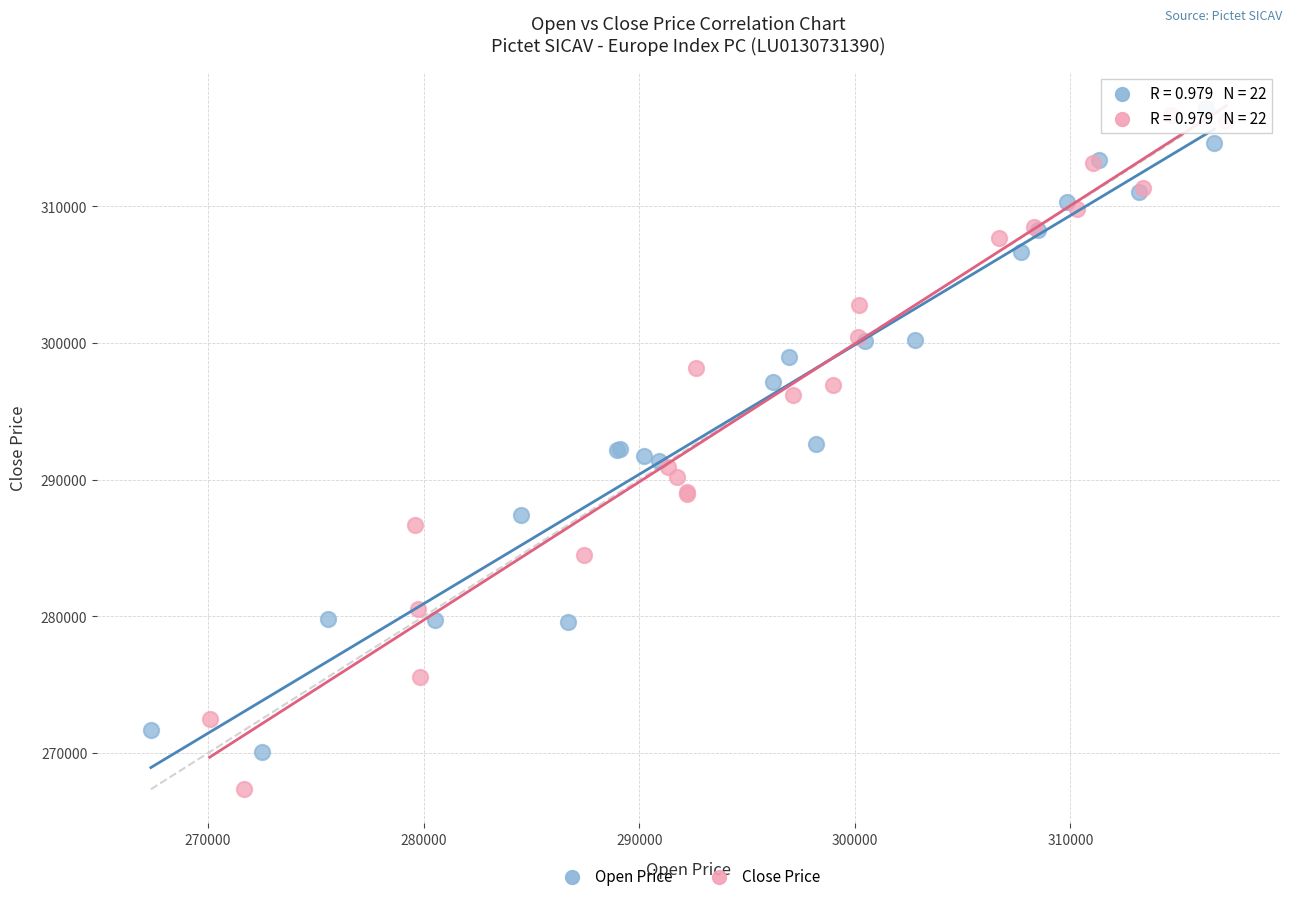

What are all the series names shown in the legend?

Open Price, Close Price